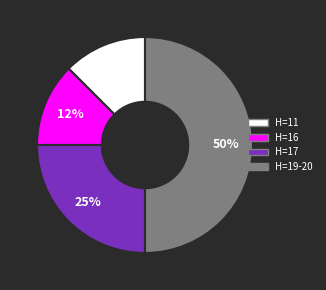

To the nearest percent, what is the average slice percentage?

25%